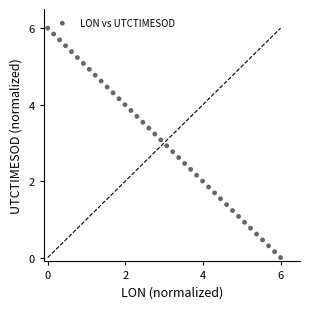

What is the range of Y values (max minus min)?

6.0